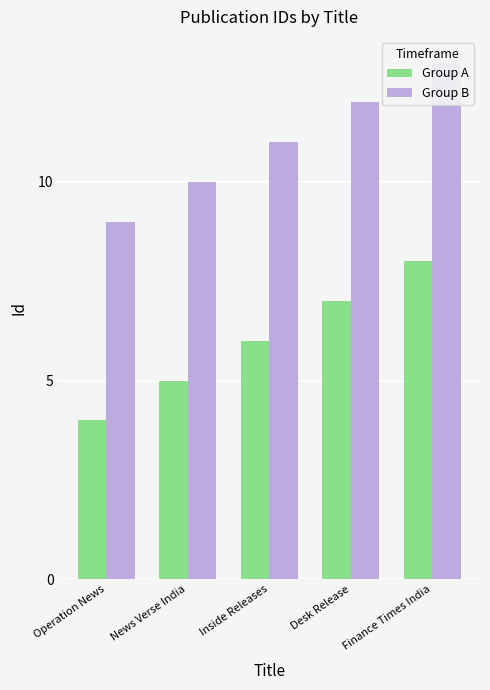

Reading right to left, what are all the values shown in this chart?

Group A: 8	7	6	5	4
Group B: 13	12	11	10	9